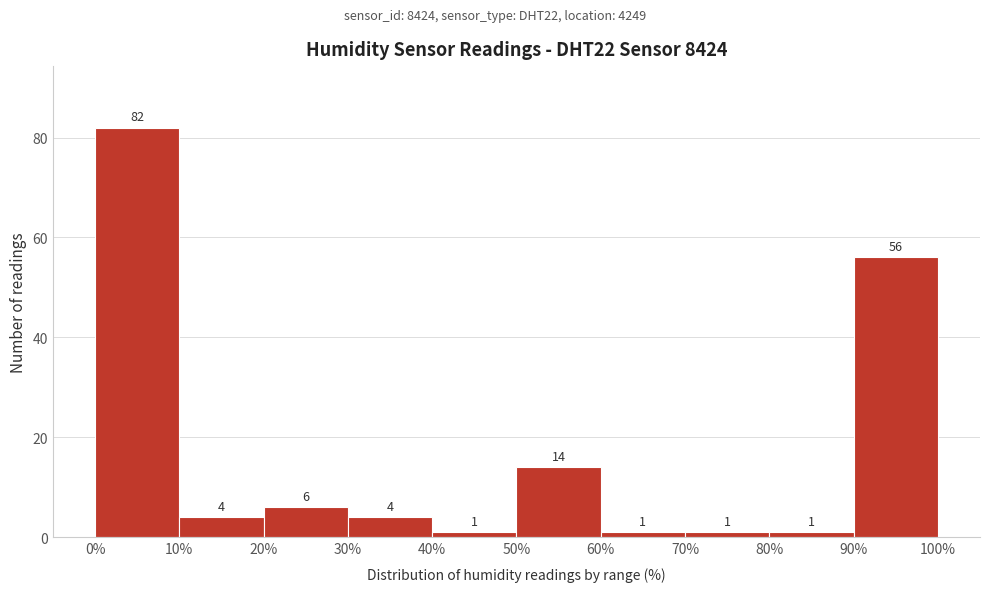

How tall is the bar that spans 20% to 30% on the x-axis?

6